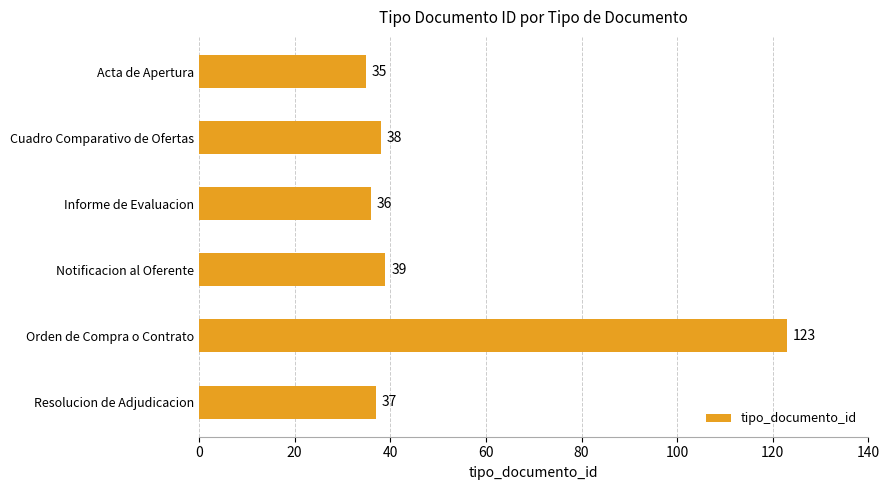

Reading top to bottom, transcribe all the data shown in this chart.

35	38	36	39	123	37